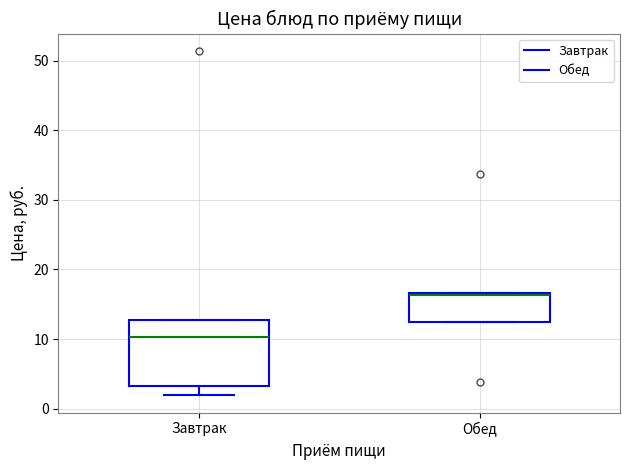

Reading left to right, read every box against the y-axis: the position of its median line, the range the box covers, and the ends of its whiskers. The values are not printed on the chart, so give them approximately, as read against the axis.

Завтрак: median 10, box 3 to 13, whiskers 2 to 13
Обед: median 16, box 12 to 17, whiskers 12 to 17